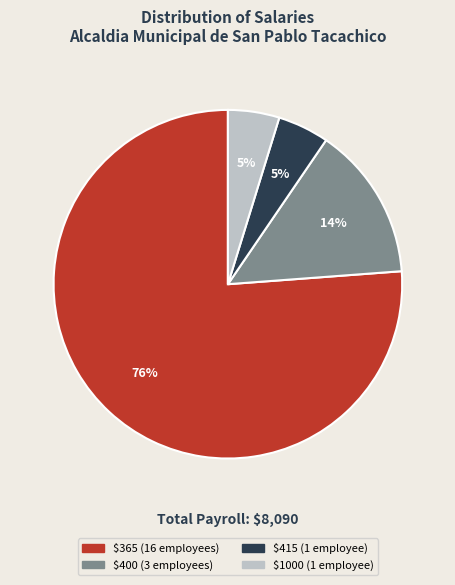

To the nearest percent, what is the difference between the largest and smallest slice percentages?

71%